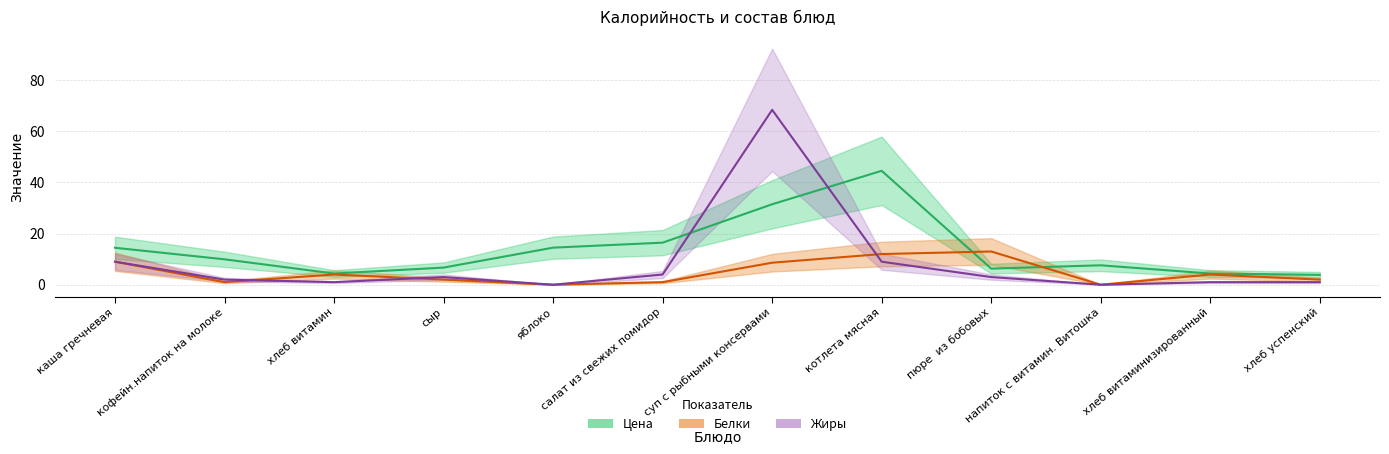

What is the label of the 1st point from the left?

каша гречневая